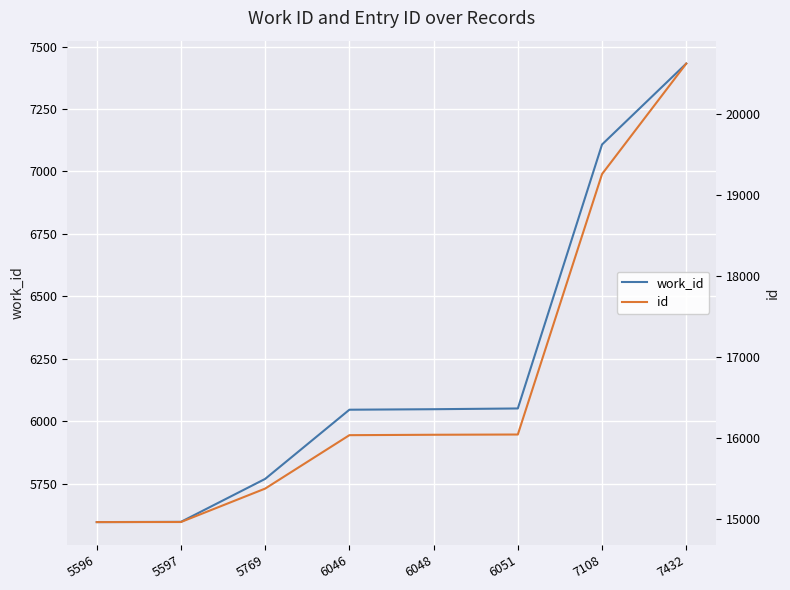

How many values in the id series are below 16037?

4